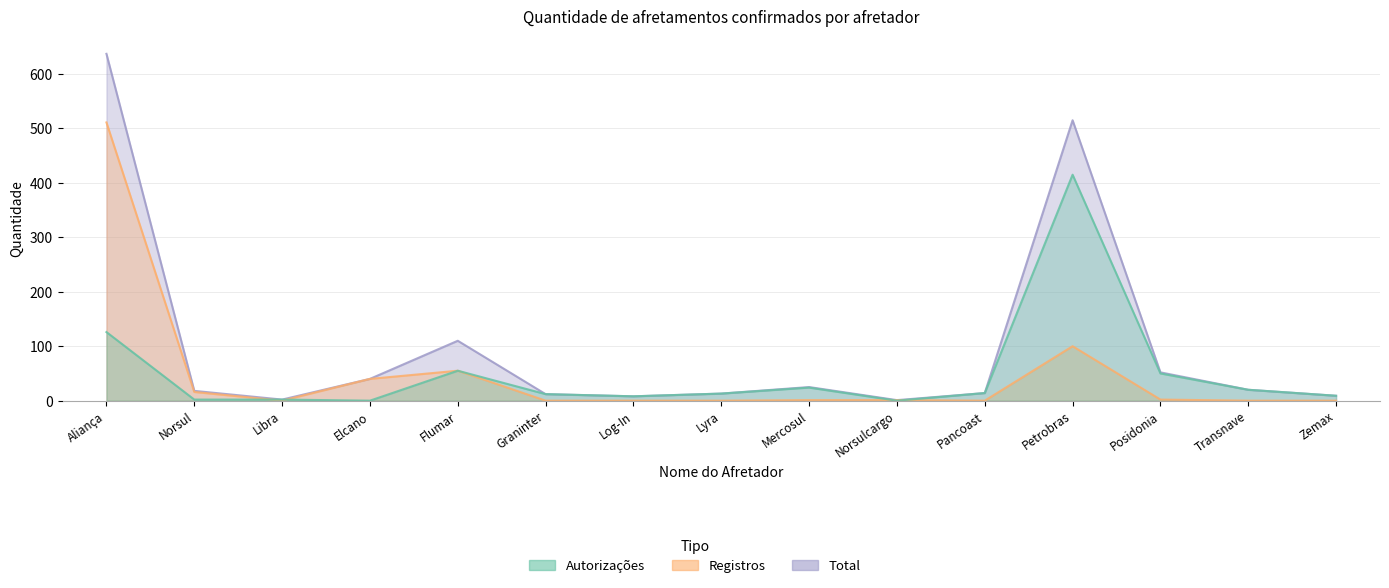

Reading left to right, list all the values displayed in this chart.

Autorizações: 126	2	2	0	55	12	8	13	24	0	14	415	50	20	9
Registros: 511	16	0	40	55	0	0	0	1	1	0	100	2	0	0
Total: 637	18	2	40	110	12	8	13	25	1	14	515	52	20	9